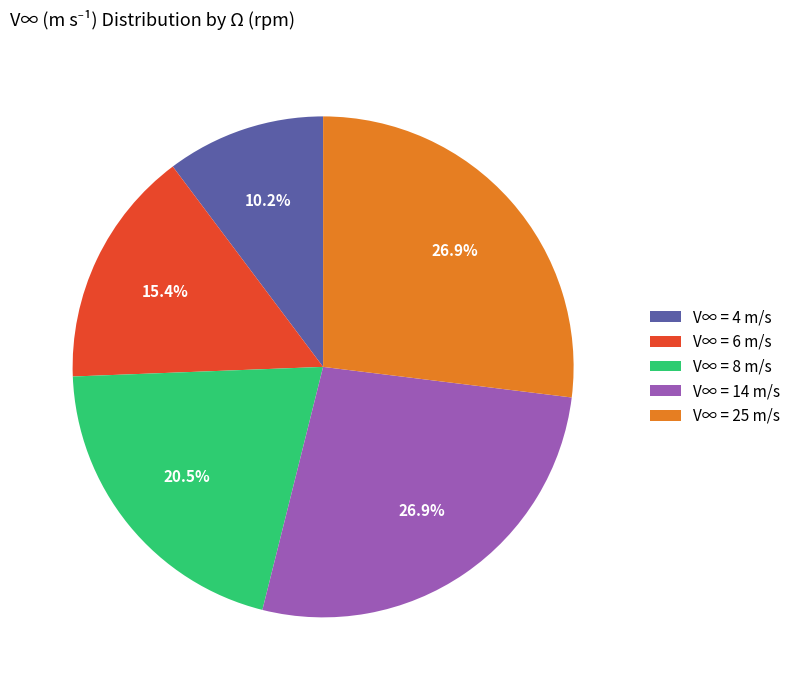

Between V∞ = 14 m/s and V∞ = 6 m/s, which is larger?

V∞ = 14 m/s